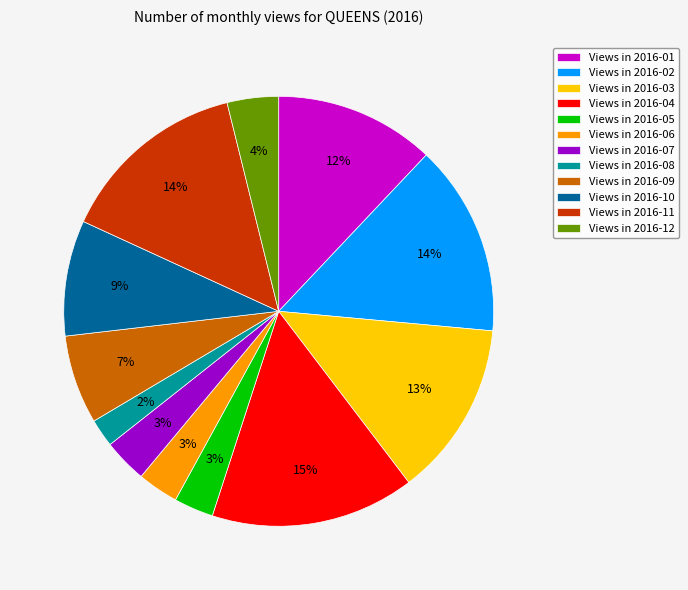

To the nearest percent, what percentage of the pie is Views in 2016-07?

3%